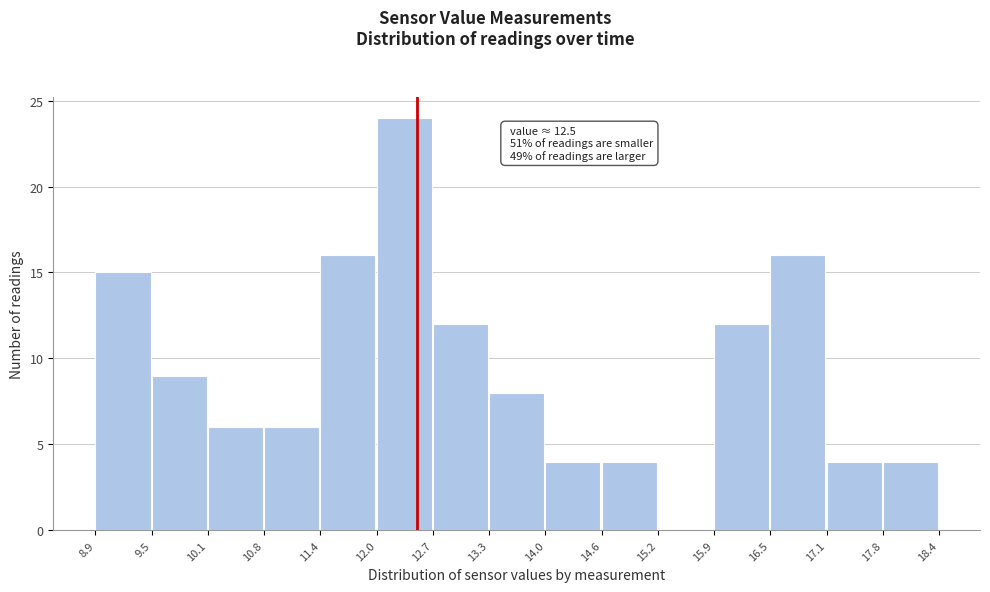

Over which range of the x-axis is the bar tallest?

12.0 to 12.7